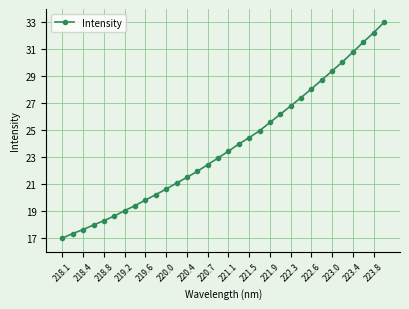

What is the greatest value displayed?

33.0